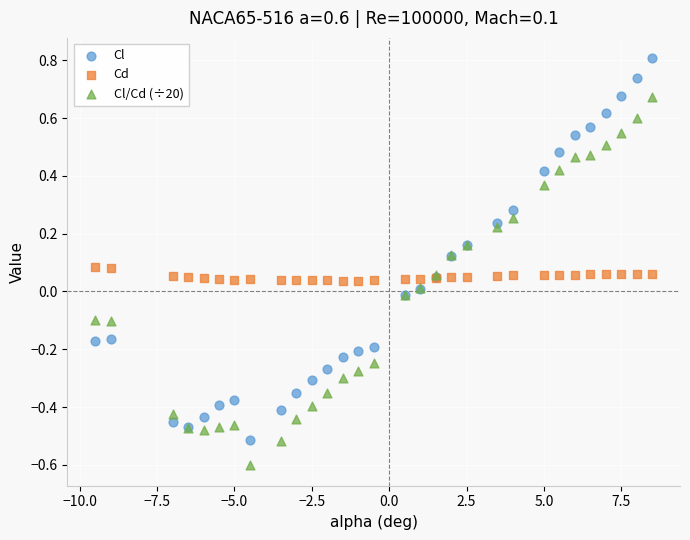

Which series reaches the minimum Y coordinate?

Cl/Cd (÷20)